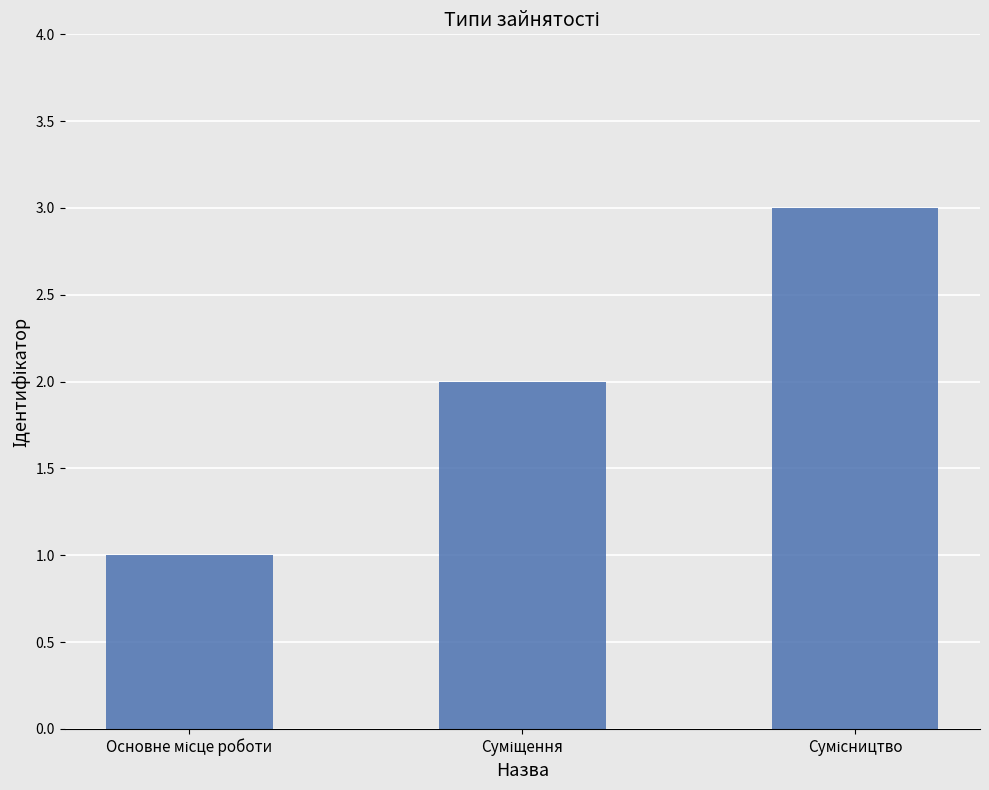

Reading left to right, list all the values displayed in this chart.

1	2	3